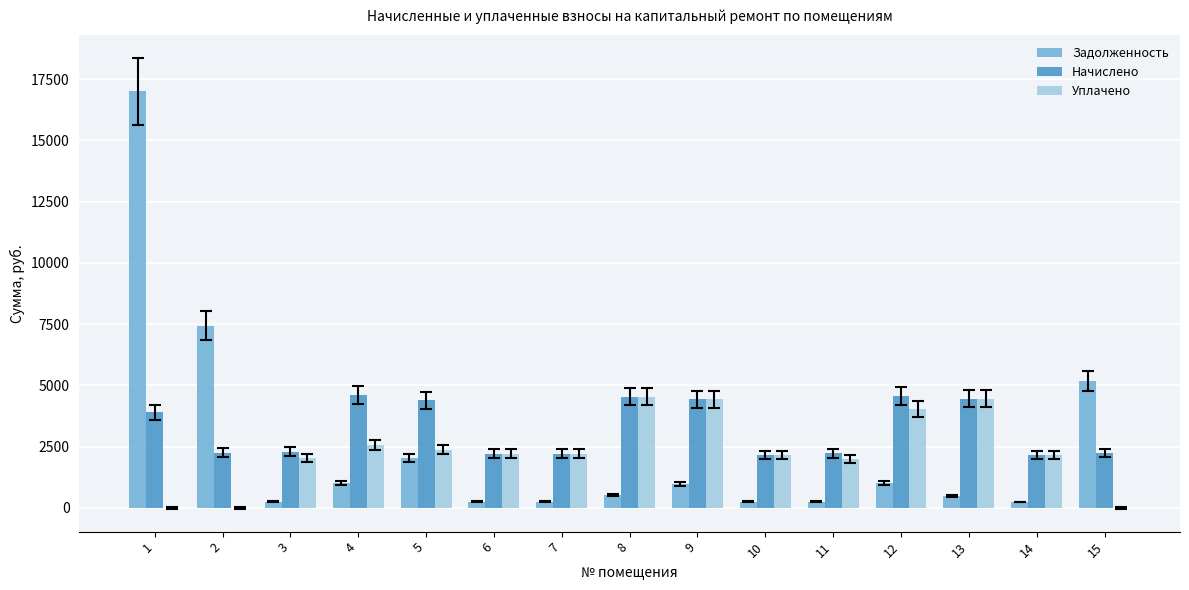

Between 6 and 15, which series saw the biggest shift?

Задолженность